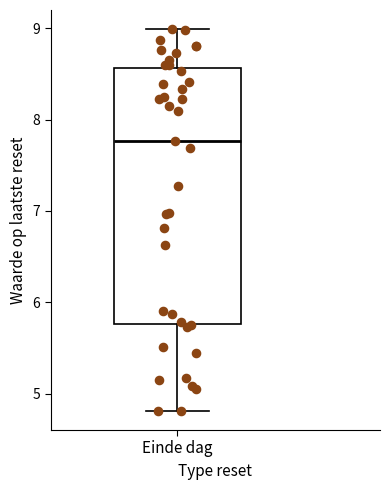

Where does the median line of the box for Einde dag sit on the y-axis? The values are not printed on the chart, so give them approximately, as read against the axis.

7.8